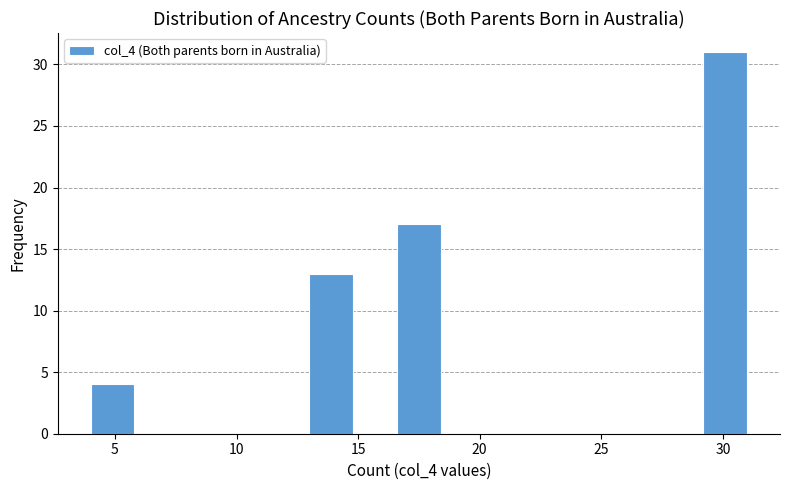

Read against the x-axis, roughly where is the centre of the tallest bar?

30.0